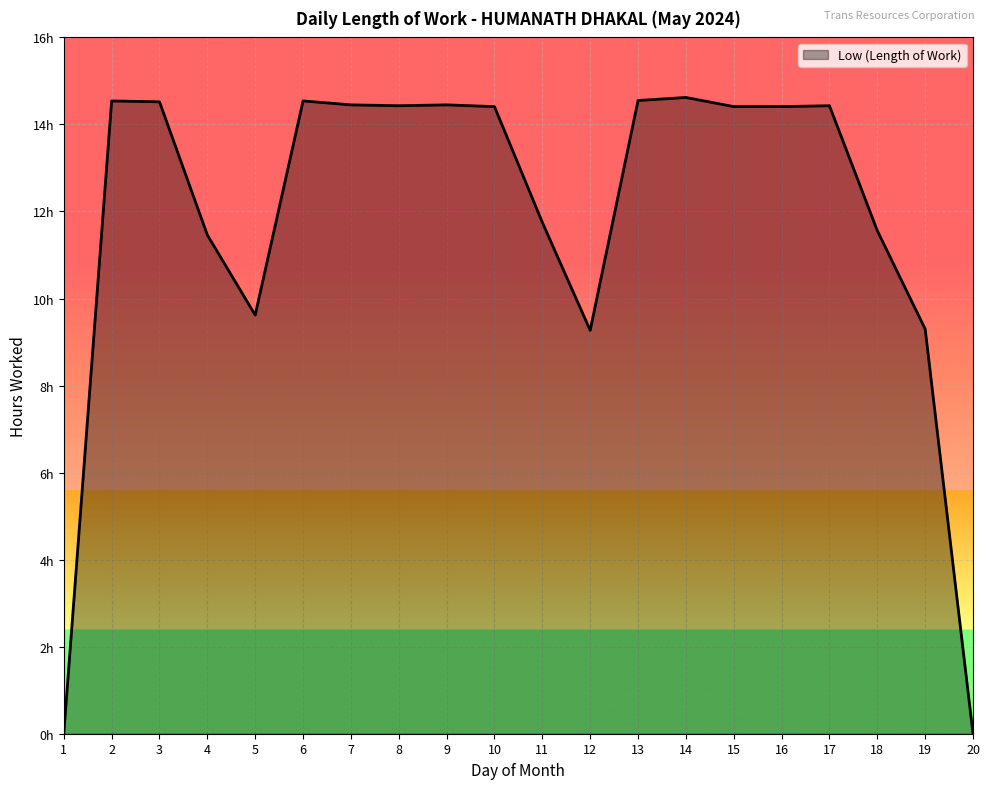

Does the chart display data point markers on the line(s)?

No